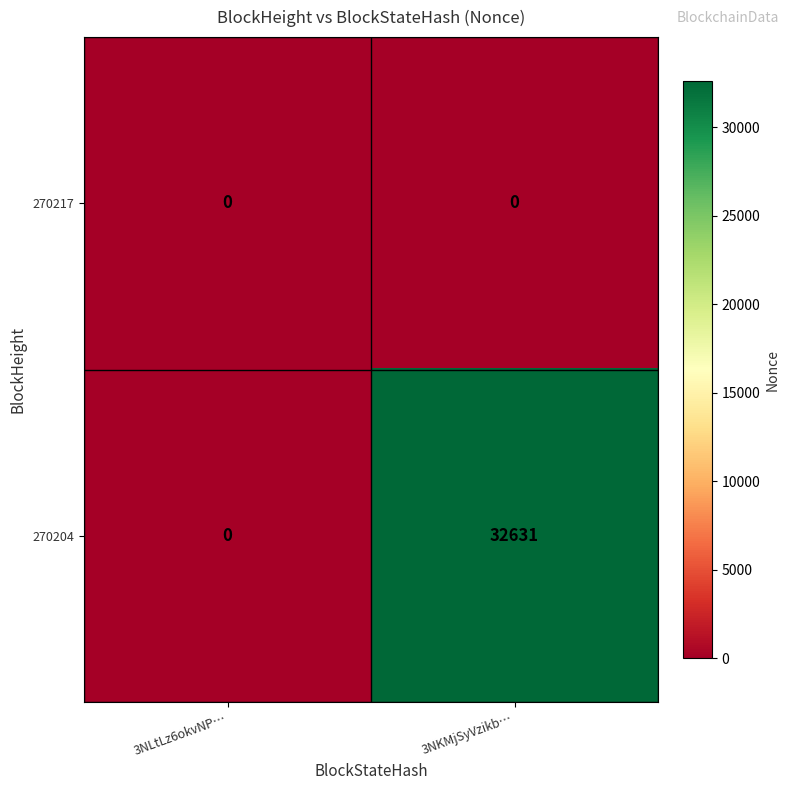

List the series in order of their overall mean, lowest first.

270217, 270204